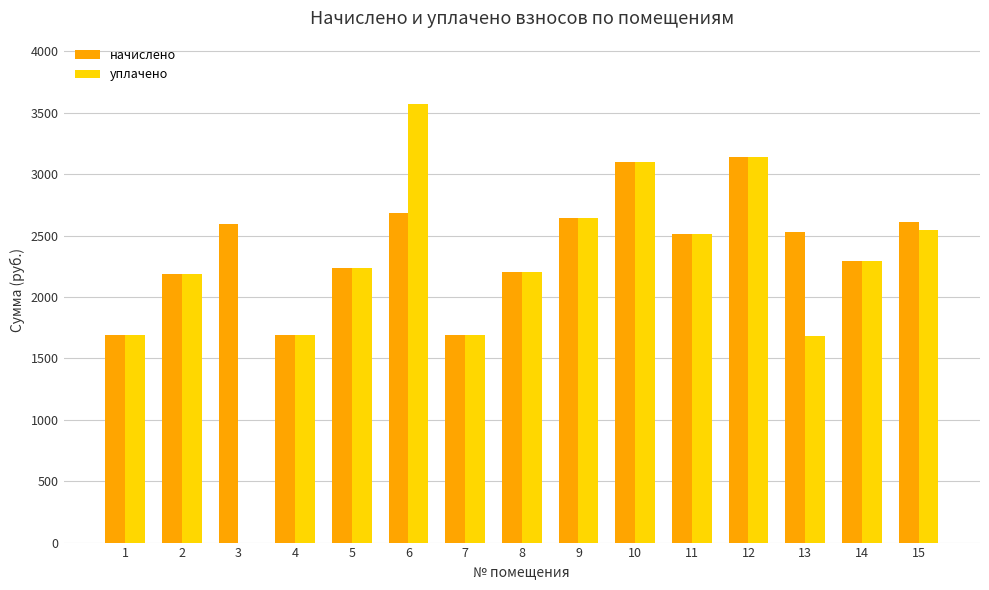

What is the highest value of the начислено series?

3141.3